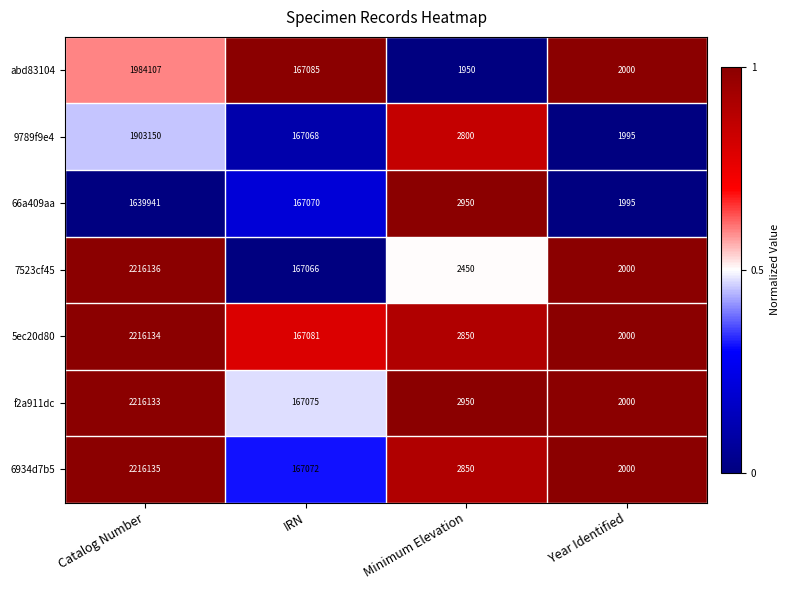

Between Catalog Number and Minimum Elevation, which series saw the biggest shift?

7523cf45